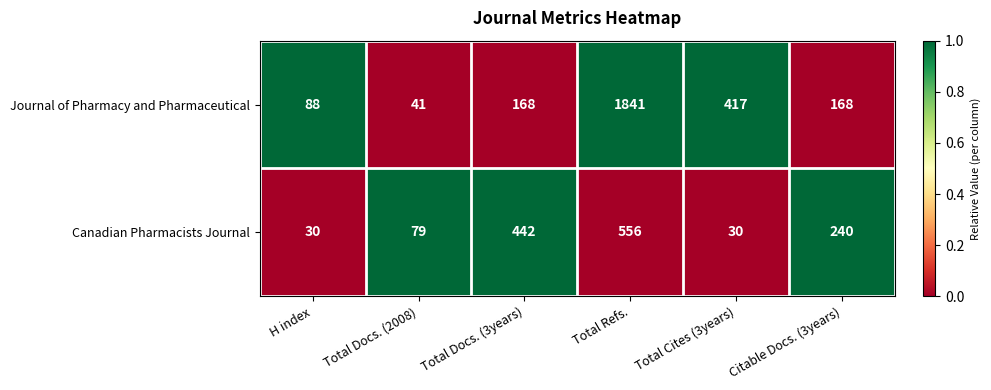

Which series changed the most between H index and Citable Docs. (3years)?

Canadian Pharmacists Journal